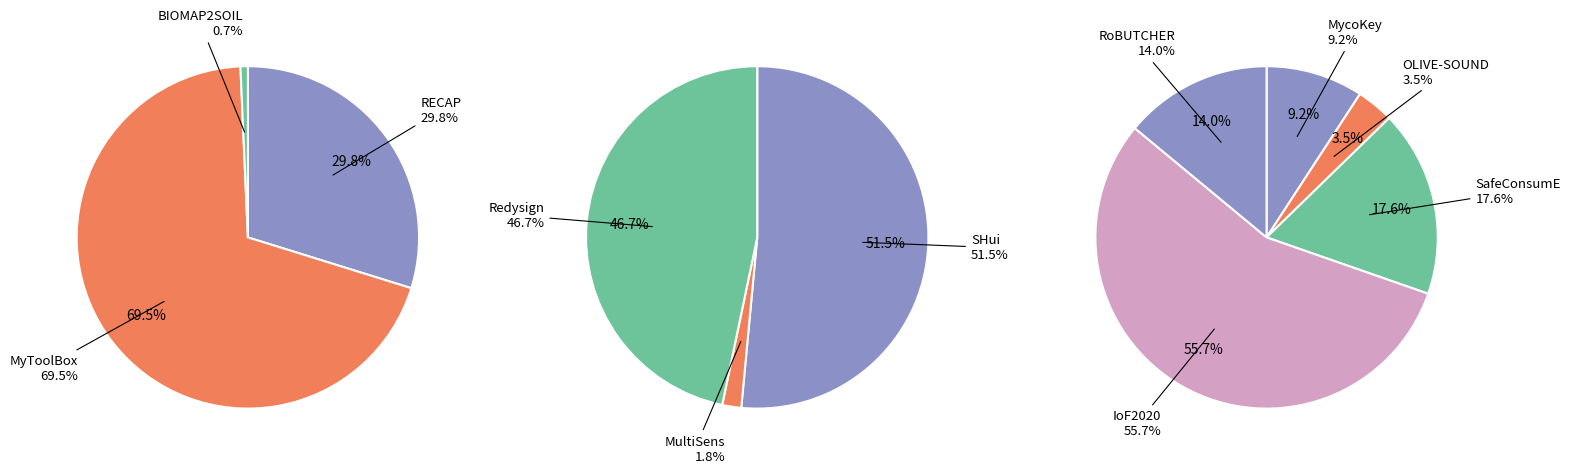

How many slices are in this pie chart?

11